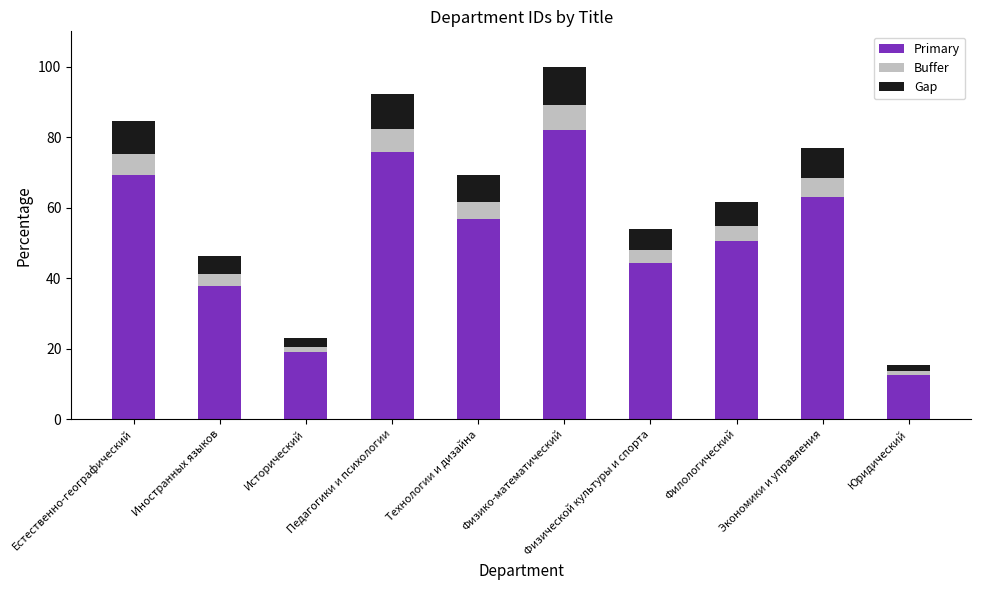

What is the difference between the second highest and minimum values in the Primary series?

63.1